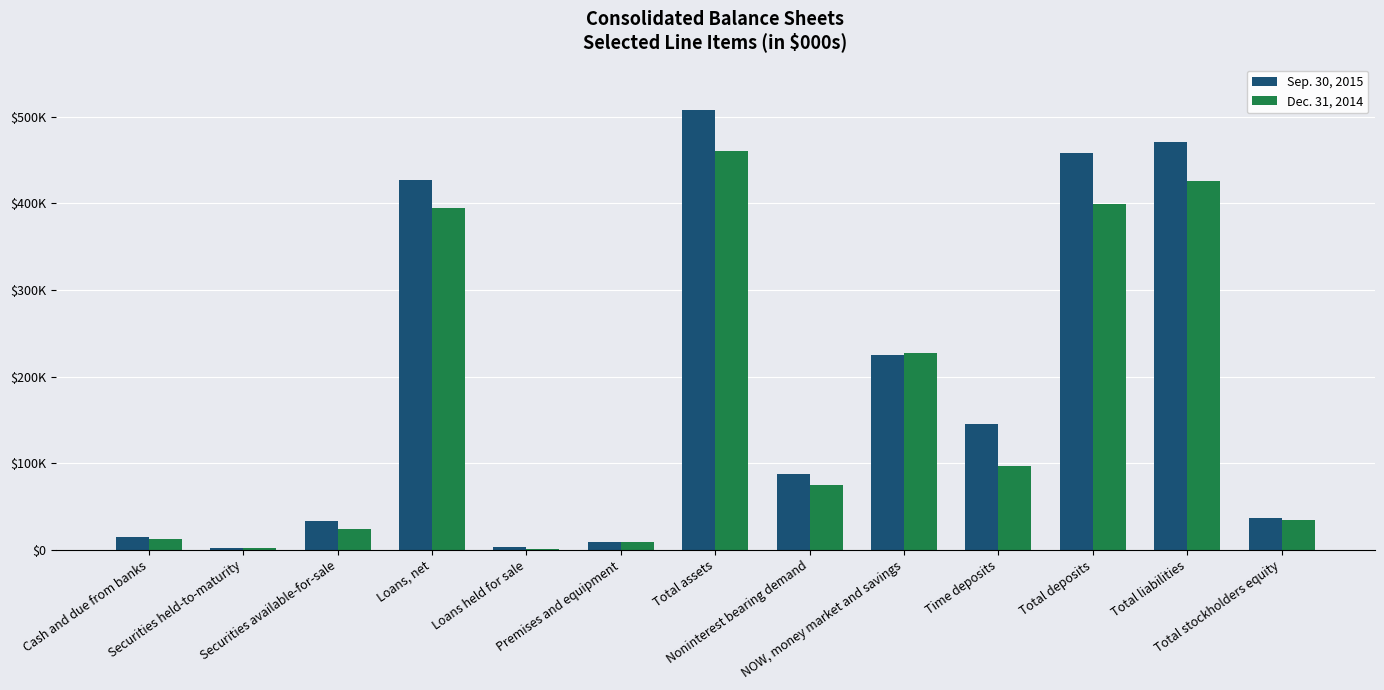

What are all the series names shown in the legend?

Sep. 30, 2015, Dec. 31, 2014